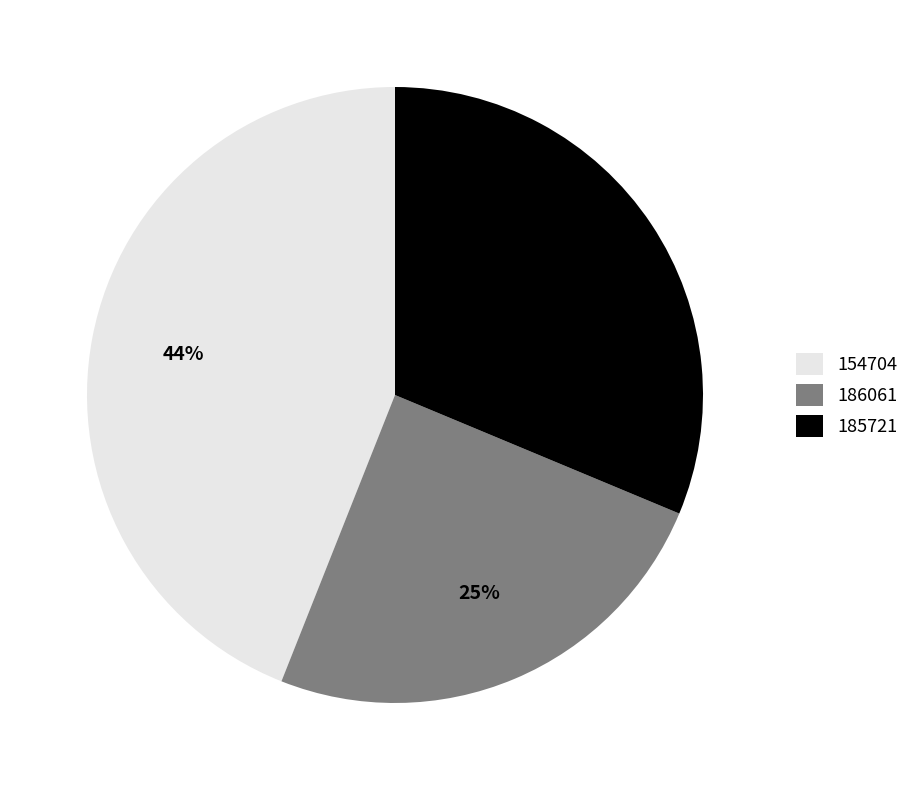

The 186061 slice represents 39% of the pie. True or false?

False